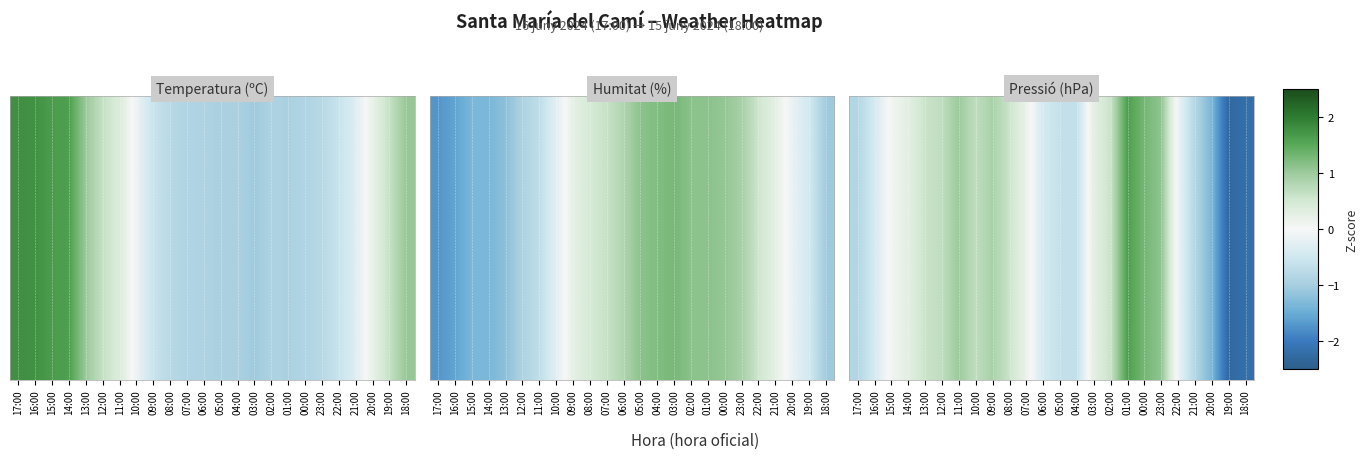

Reading left to right, what are all the values shown in this chart?

17:00=-0.9	16:00=-0.4	15:00=0.1	14:00=0.3	13:00=0.6	12:00=0.7	11:00=1.0	10:00=0.7	09:00=0.9	08:00=0.6	07:00=0.2	06:00=-0.4	05:00=-0.6	04:00=-0.6	03:00=0.3	02:00=0.6	01:00=1.6	00:00=1.3	23:00=1.1	22:00=-0.1	21:00=-0.9	20:00=-1.4	19:00=-2.3	18:00=-2.2